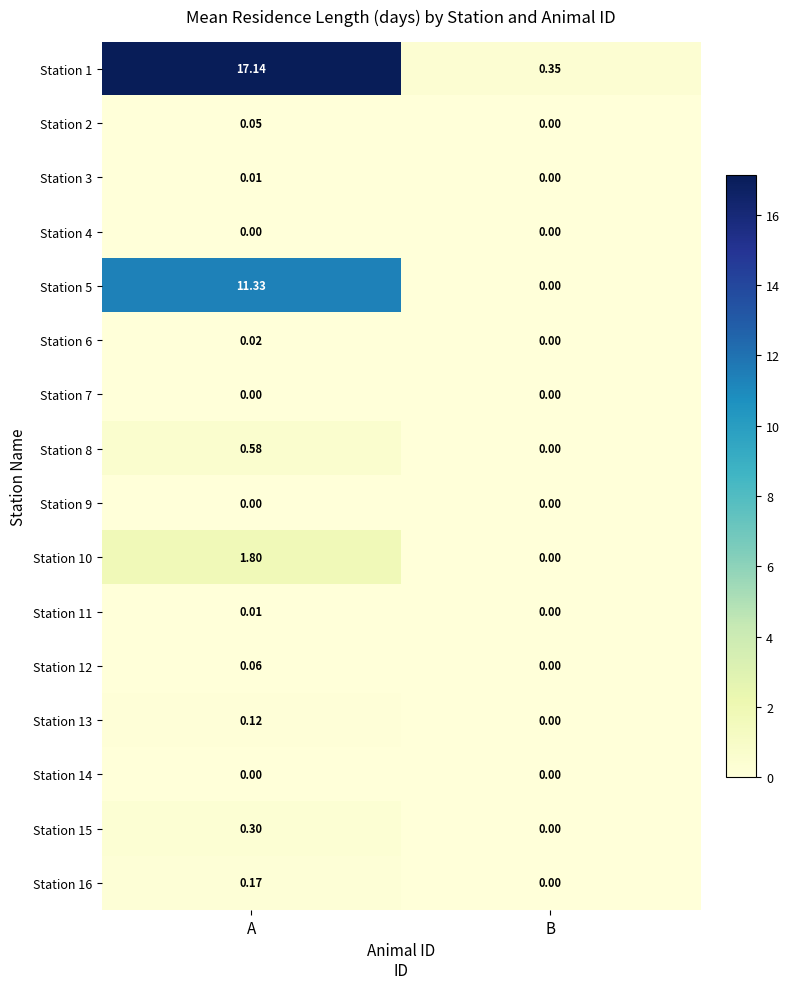

What is the maximum value shown in the chart?

17.1